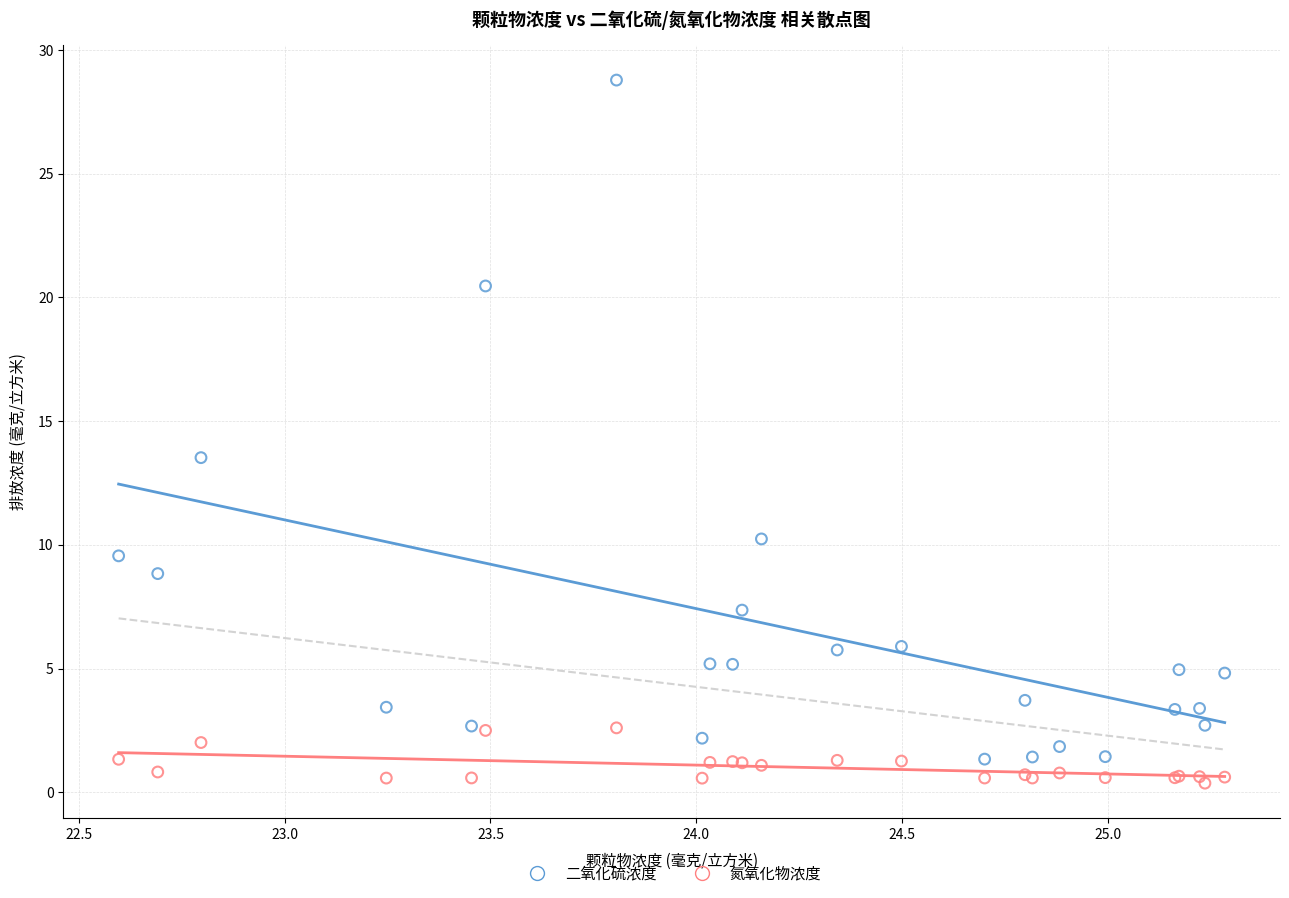

Which series reaches the maximum Y coordinate?

二氧化硫浓度